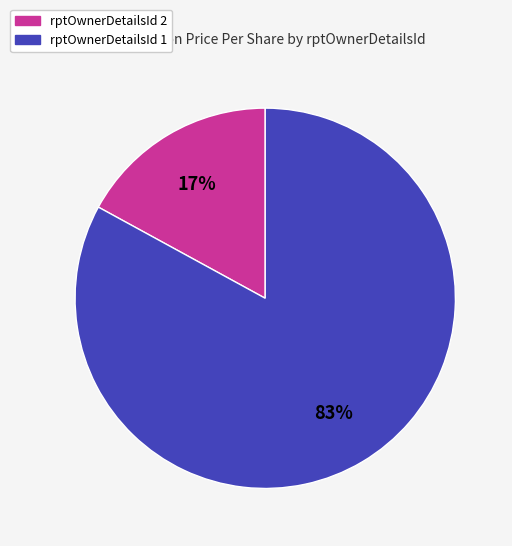

Does any single category account for the majority?

Yes